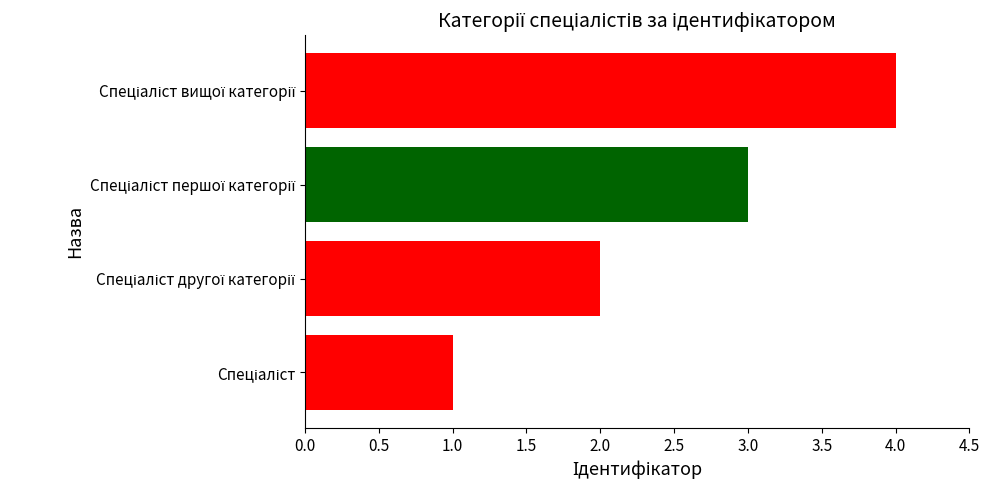

What is the sum of all values?

10